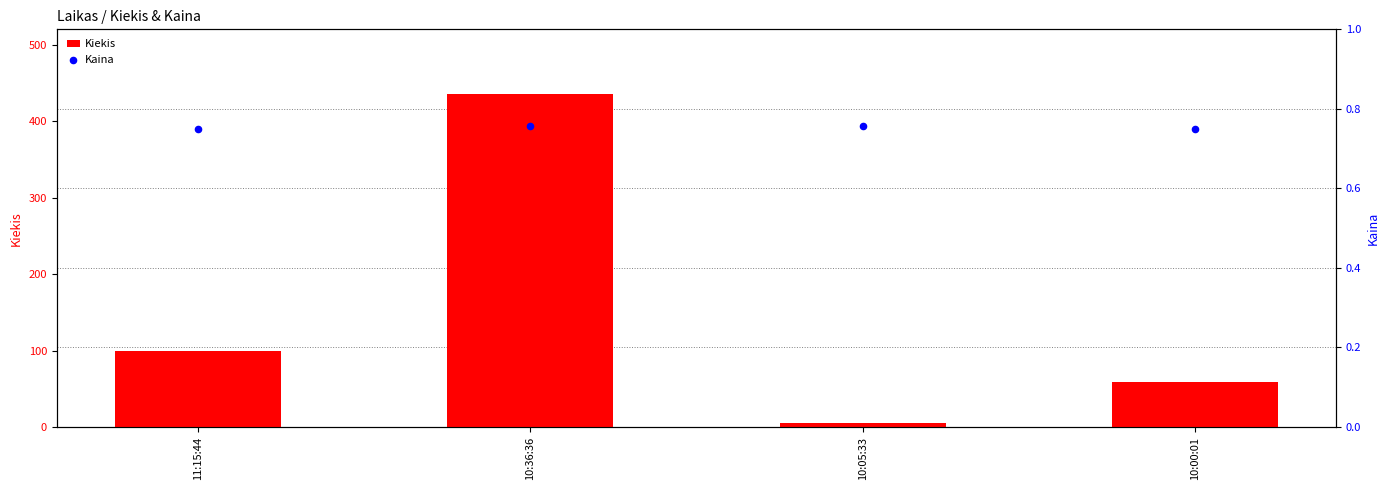

At how many categories does at least one series exceed 326?

1